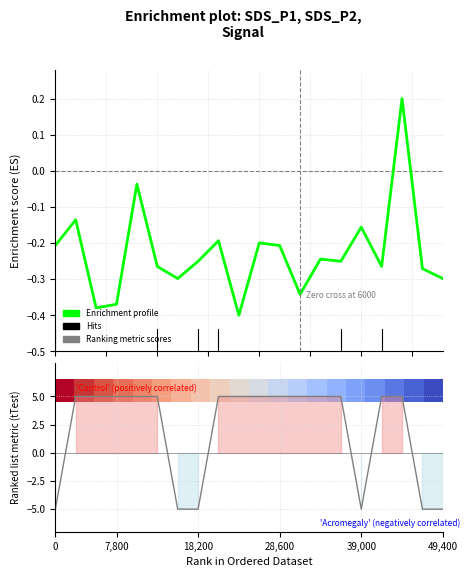

How many lines are shown in the chart?

3